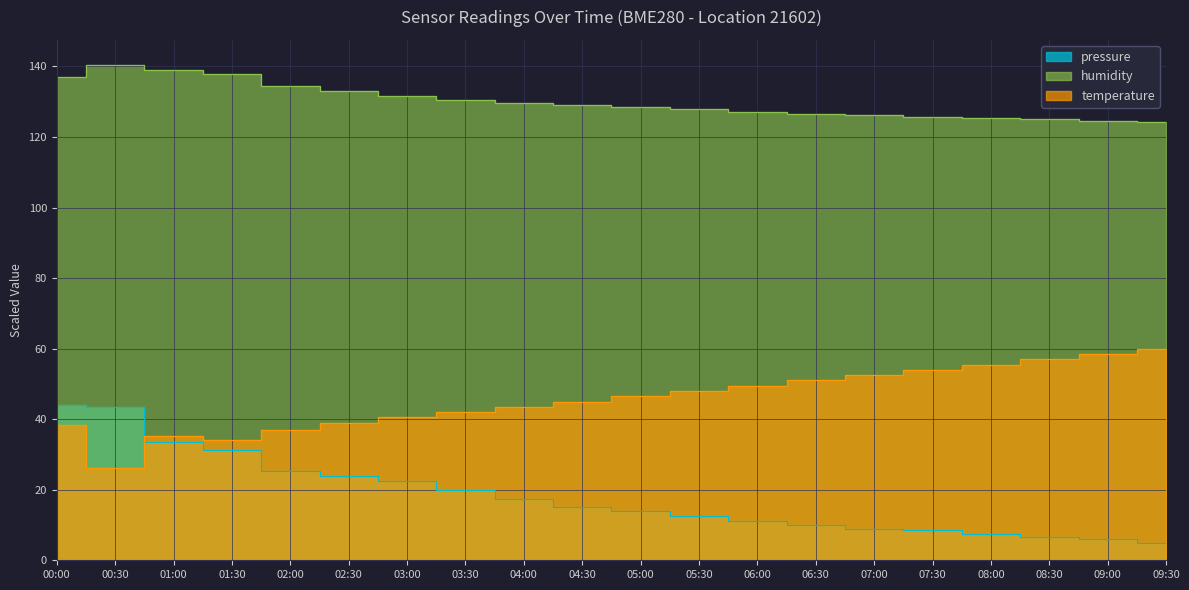

What is the maximum value for temperature?

60.0